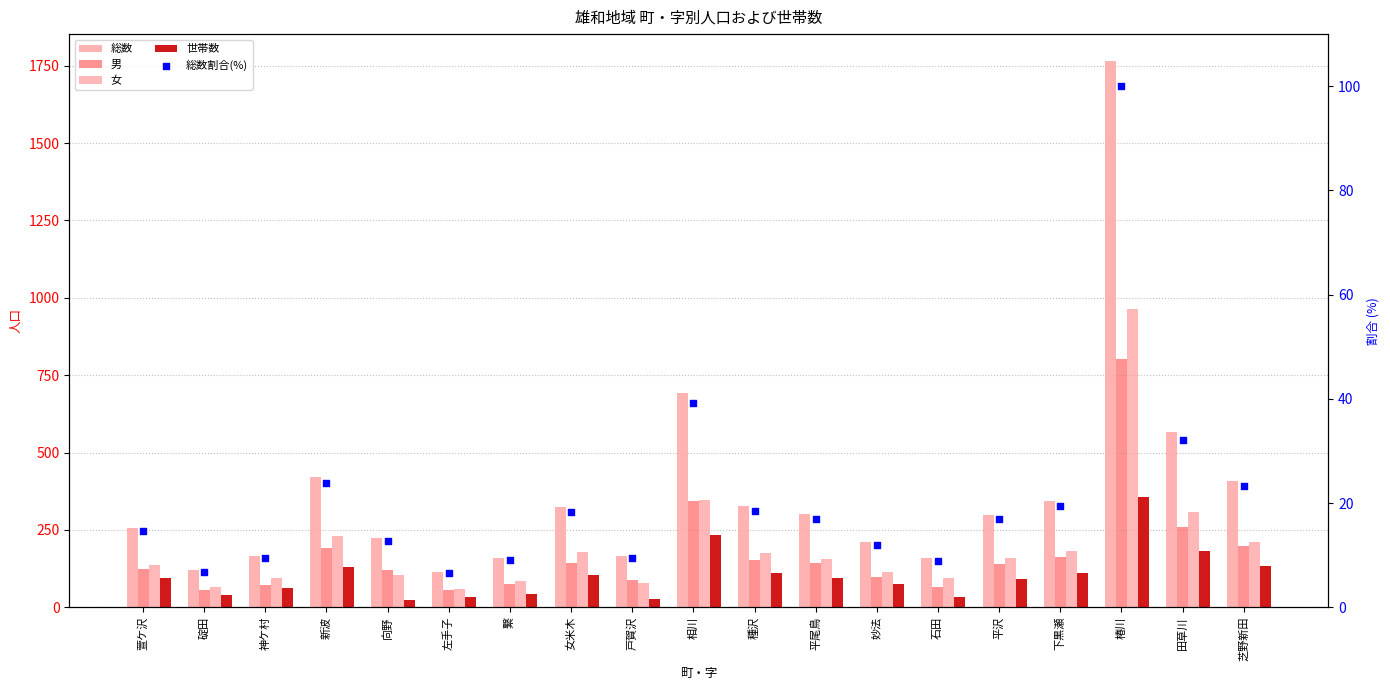

At which category is the sum across all series the highest?

椿川